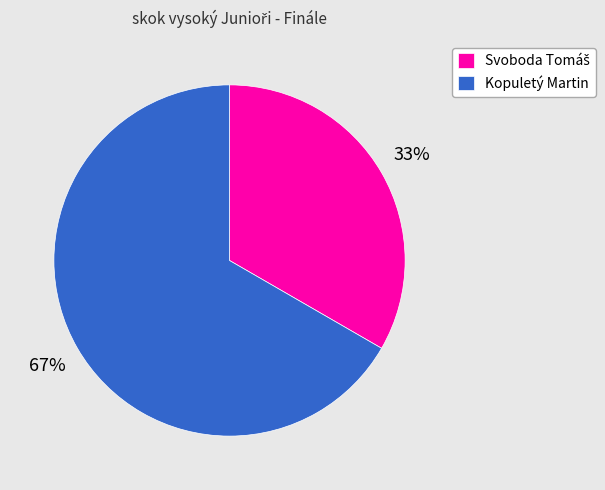

To the nearest percent, what portion does Kopuletý Martin represent?

67%